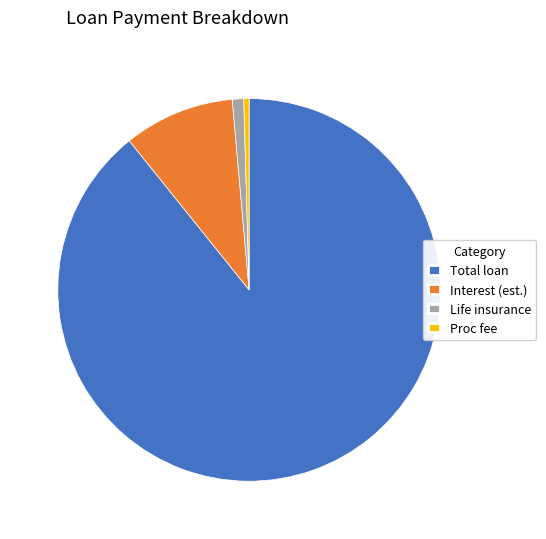

Rank the categories by value from lowest to highest.

Proc fee, Life insurance, Interest (est.), Total loan